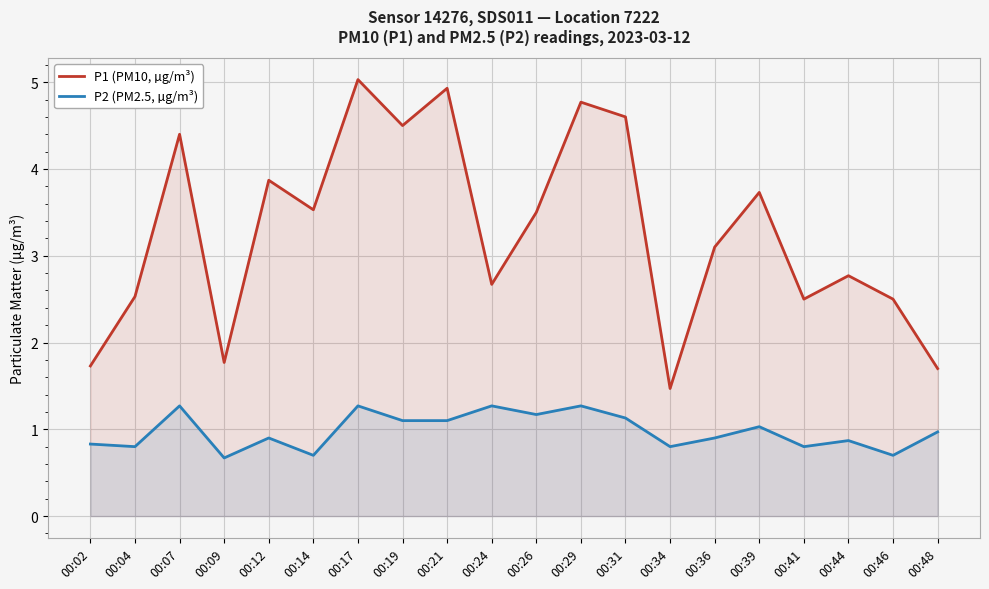

What is the spread (max minus min) of values at 00:44?

1.9